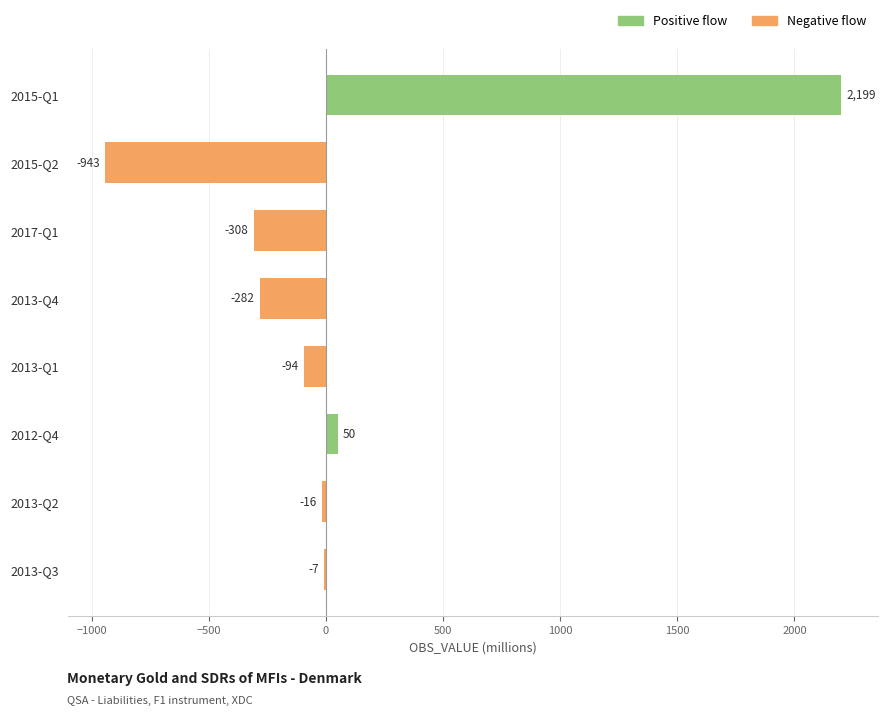

The chart shows a value of 2199 at 2015-Q1. True or false?

True